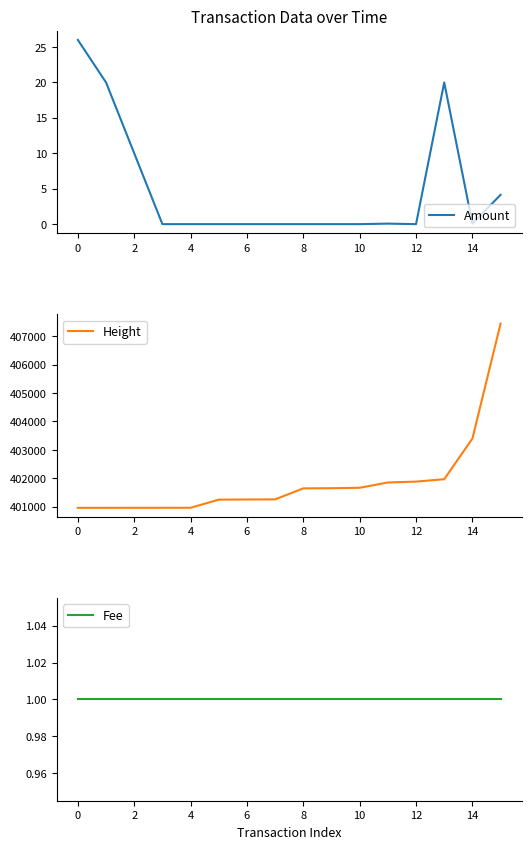

Does the chart display data point markers on the line(s)?

No